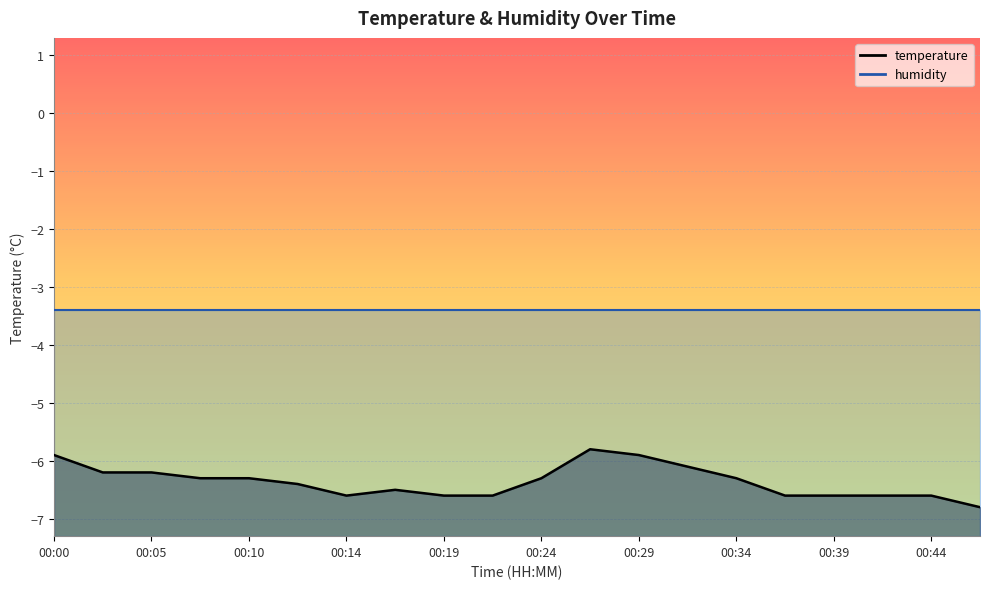

True or false: the data has more than 2 interior local peaks.

False